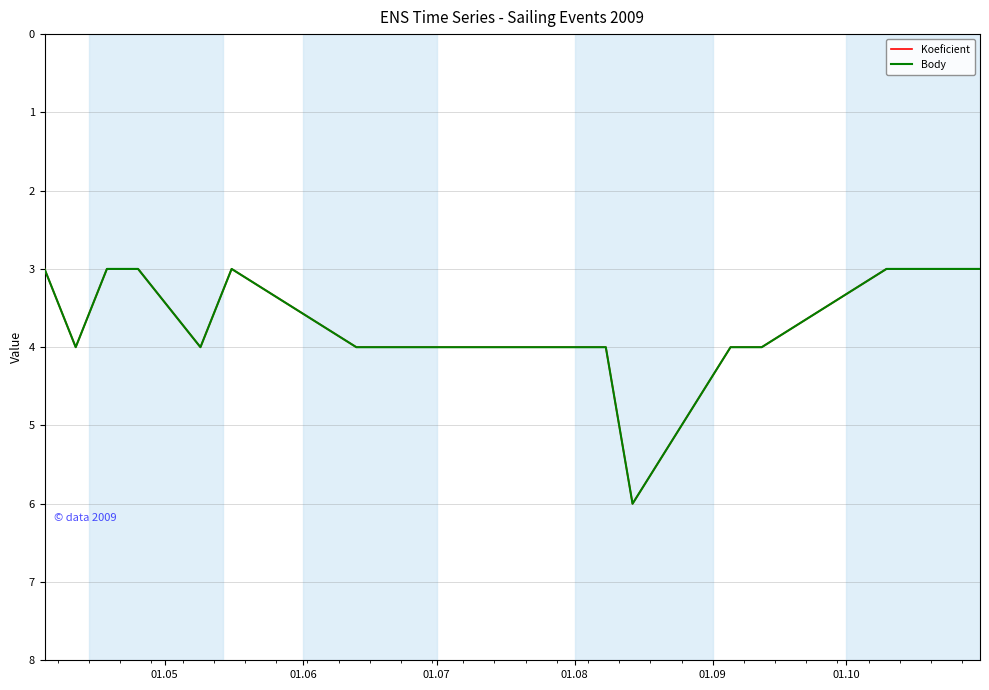

Does the chart display data point markers on the line(s)?

No